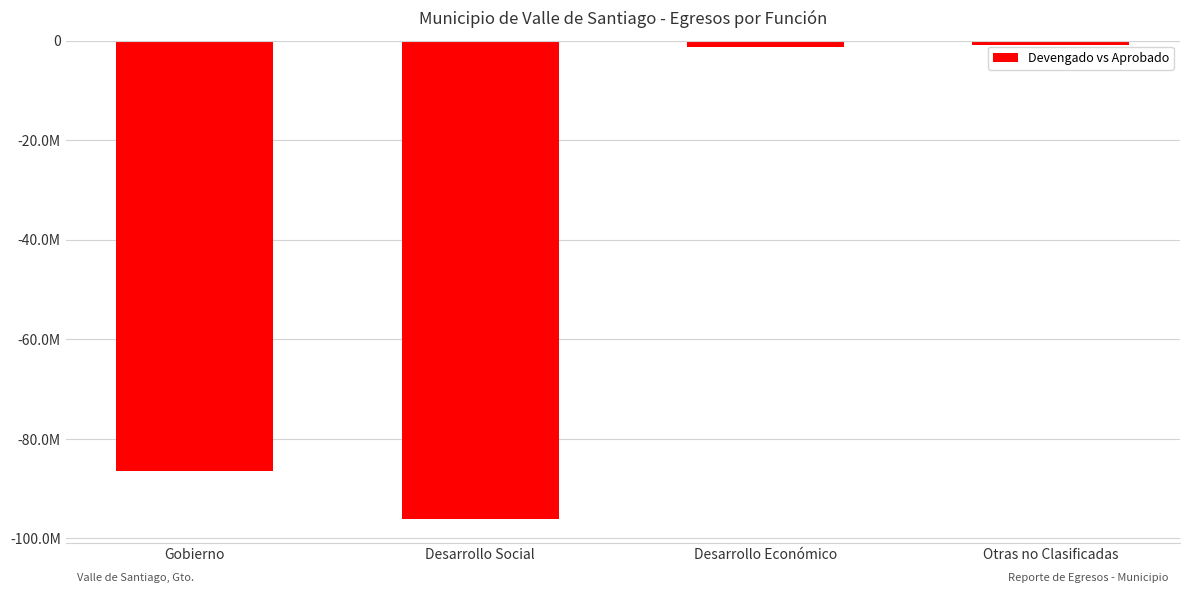

Reading left to right, transcribe all the data shown in this chart.

Gobierno=-86490813.4	Desarrollo Social=-96074393.8	Desarrollo Económico=-1285609.6	Otras no Clasificadas=-872529.0